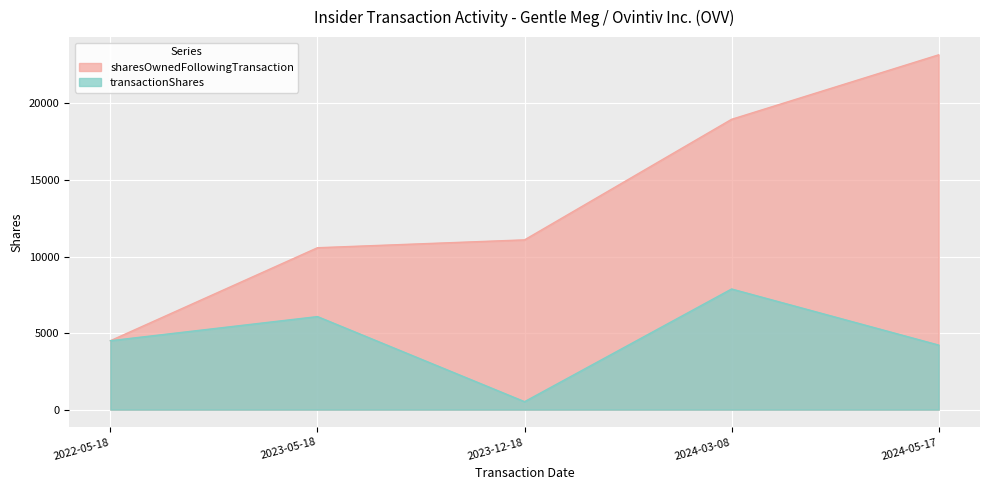

Where is the first local minimum for transactionShares?

2023-12-18